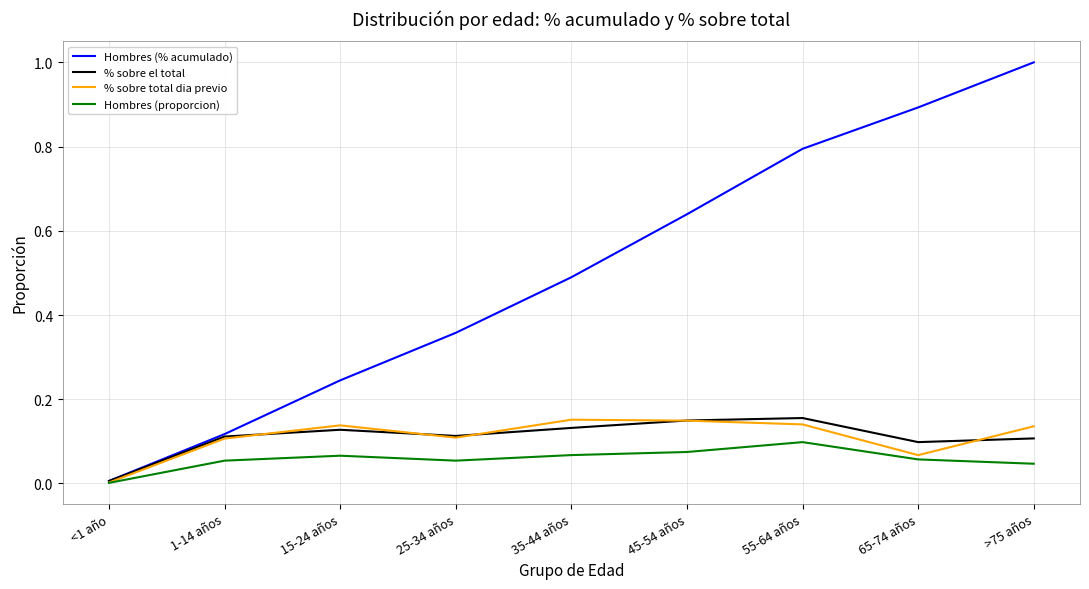

What is the greatest value displayed?

1.0